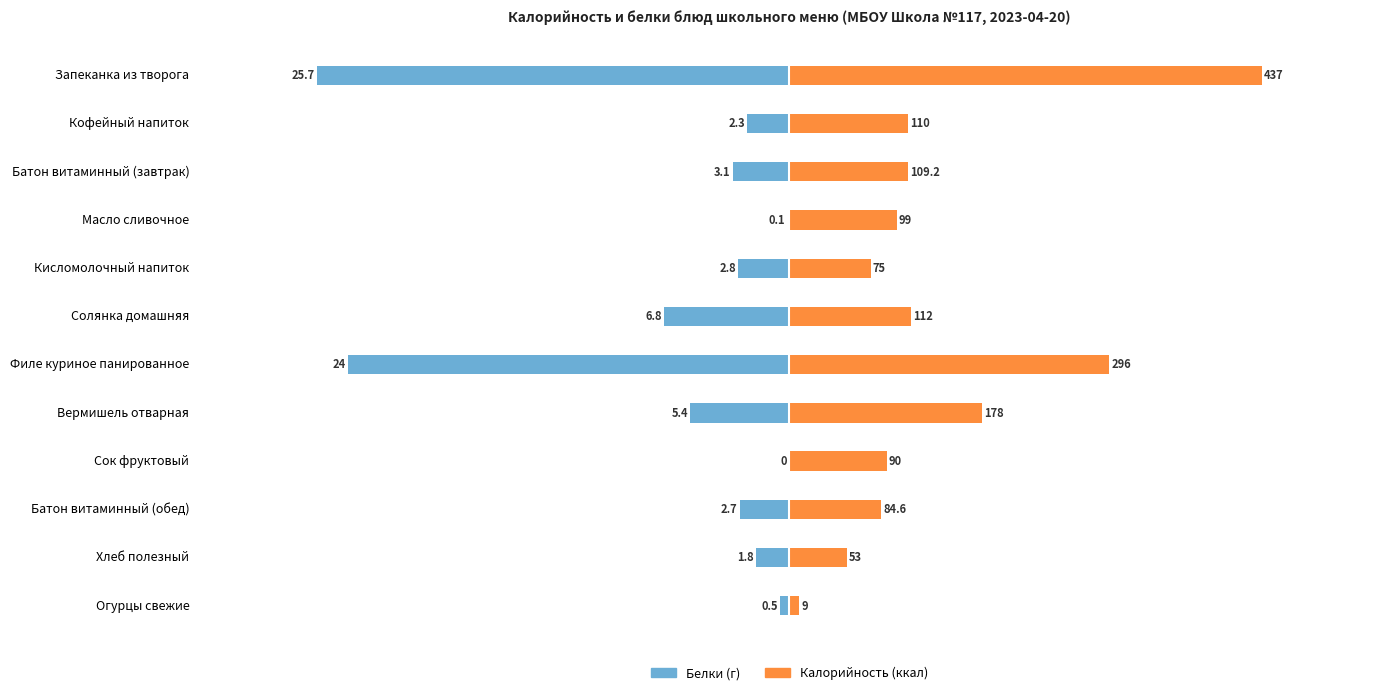

The value of Белки (масштаб) at 6 is -408.1. True or false?

True